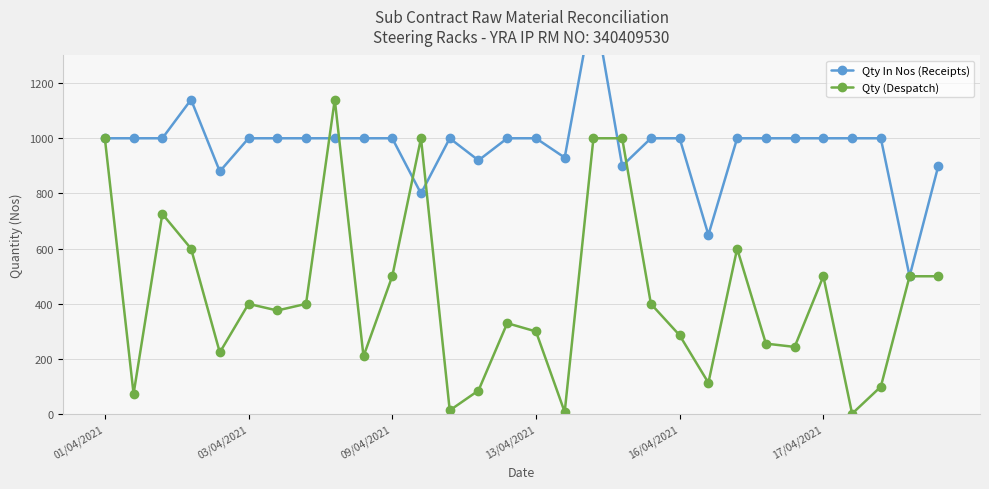

What is the difference between the Qty (Despatch) values at 6 and 16?

368